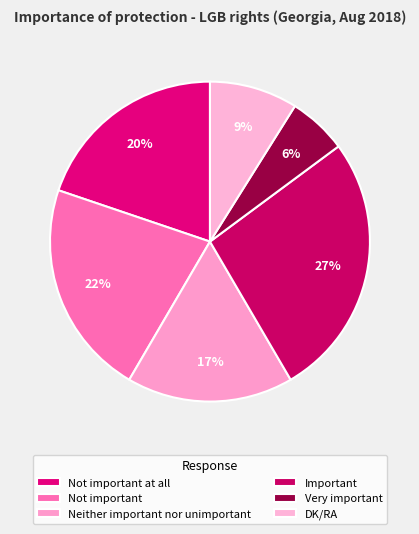

Is Important the majority of the pie?

No